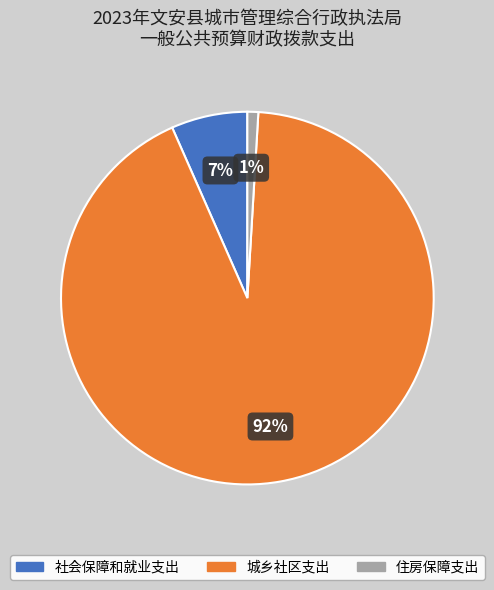

What percentage is the 住房保障支出 slice, to the nearest percent?

1%